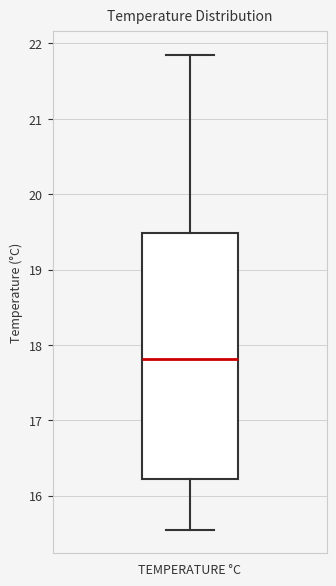

Read this box plot against the y-axis: the position of the median line, the range covered by the box, and the ends of both whiskers. The values are not printed on the chart, so give them approximately, as read against the axis.

median 17.8, box 16.2 to 19.5, whiskers 15.6 to 21.8